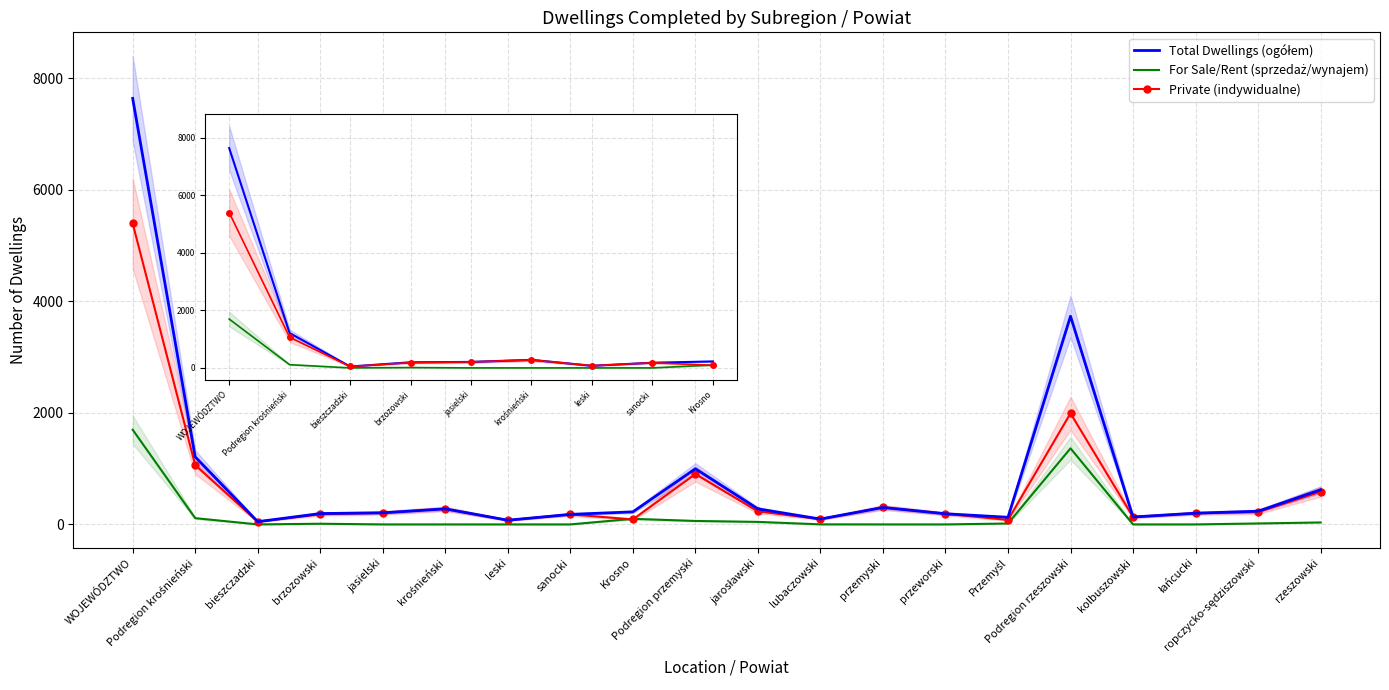

Rank the series by their average value, from lowest to highest.

For Sale/Rent (sprzedaż/wynajem), Private (indywidualne), Total Dwellings (ogółem)